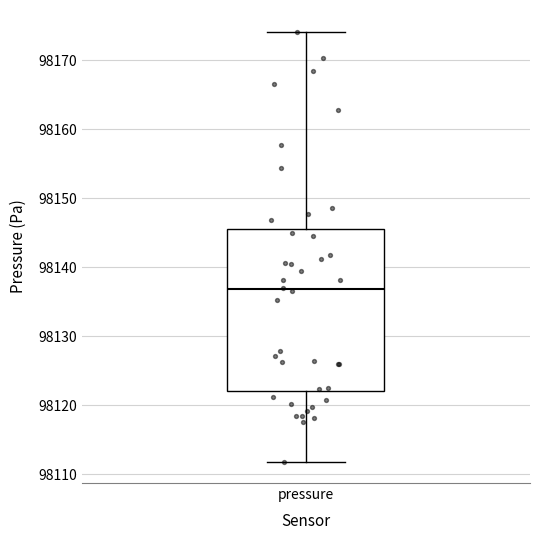

Where does the lower whisker of the box for pressure end on the y-axis? The values are not printed on the chart, so give them approximately, as read against the axis.

98112